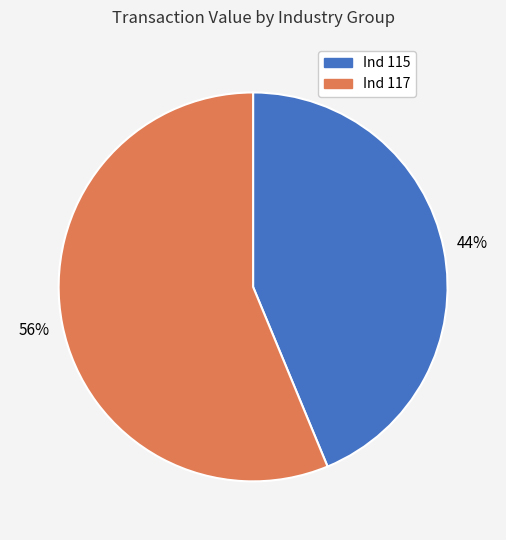

Does any single category account for the majority?

Yes